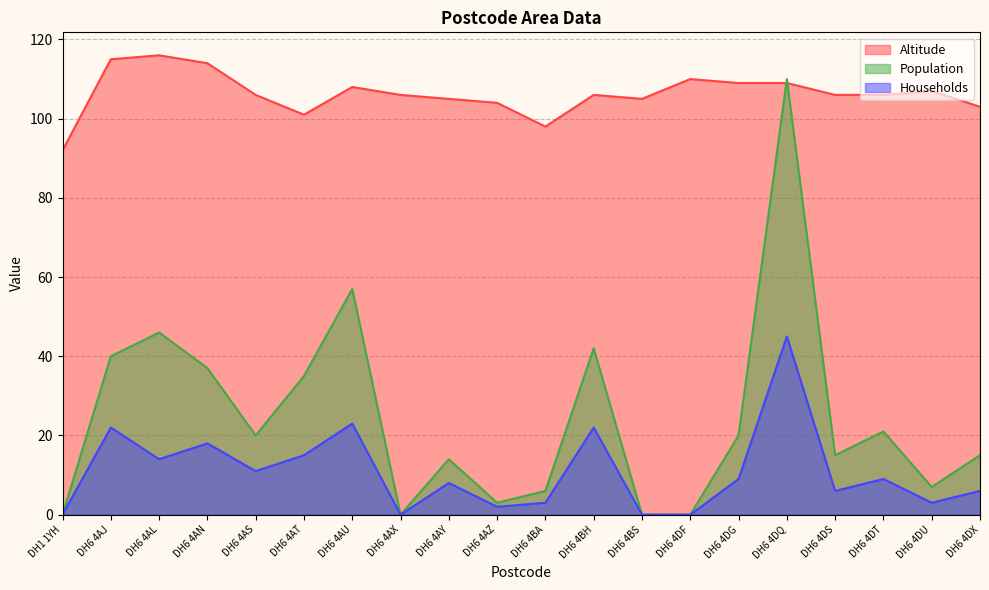

What position from the left is DH6 4DG?

15